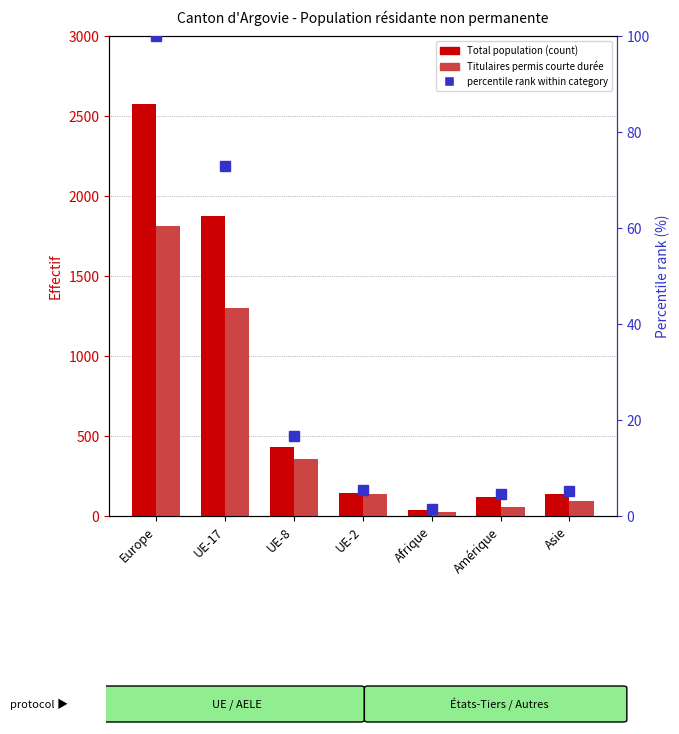

At how many categories does at least one series exceed 2525?

1